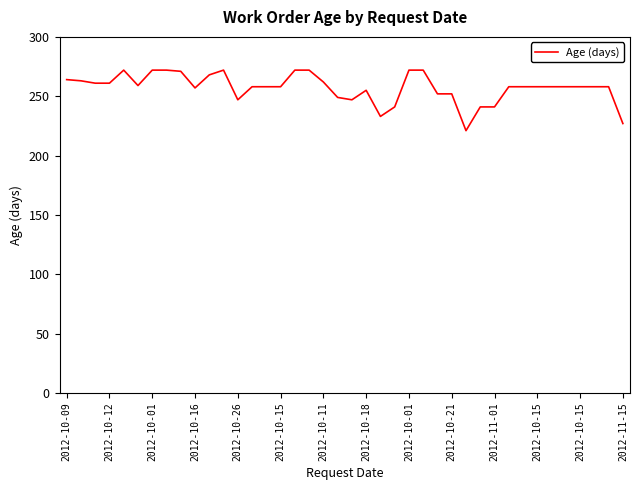

What is the maximum value shown in the chart?

272